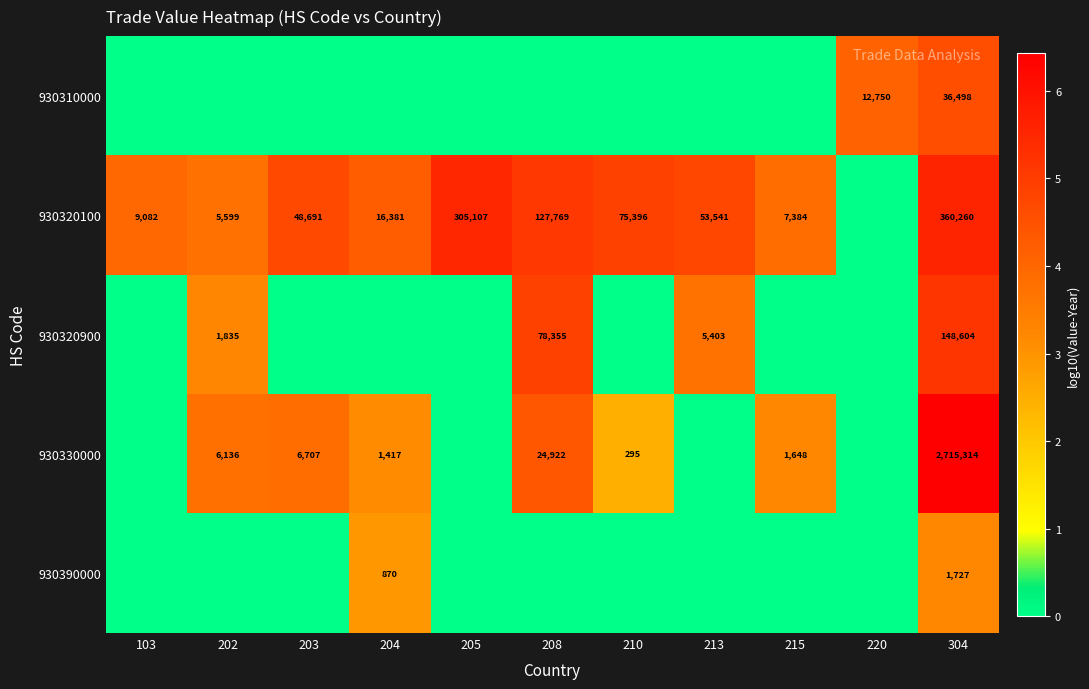

What is the spread (max minus min) of values at 220?

4.1